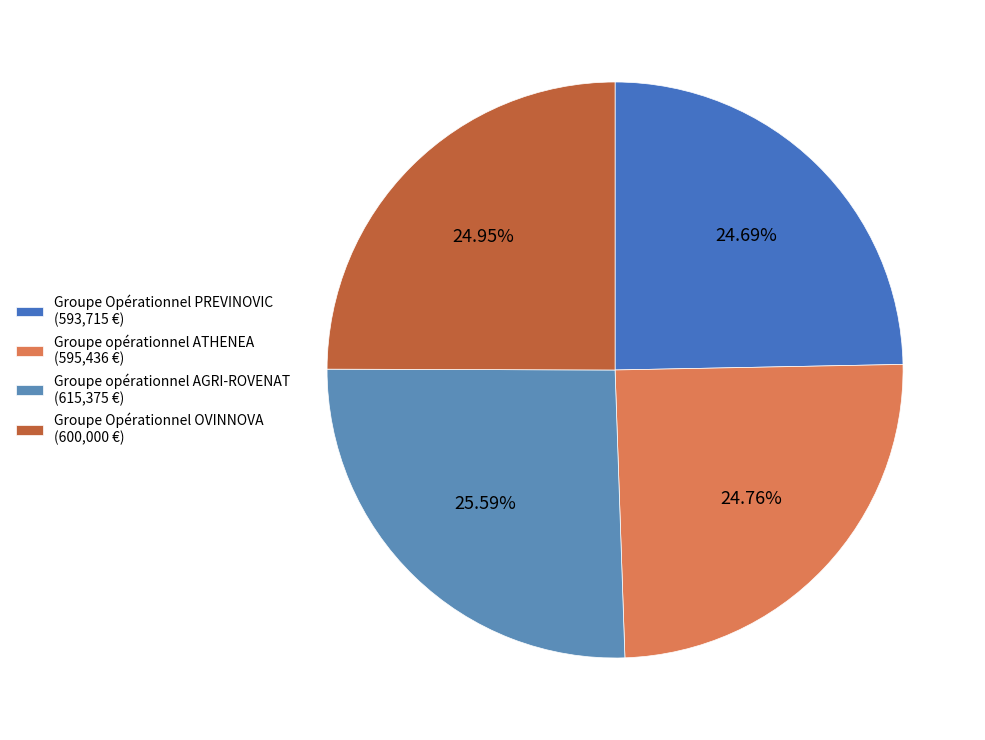

What is the change in value from Groupe Opérationnel PREVINOVIC to Groupe opérationnel AGRI-ROVENAT?

+21660